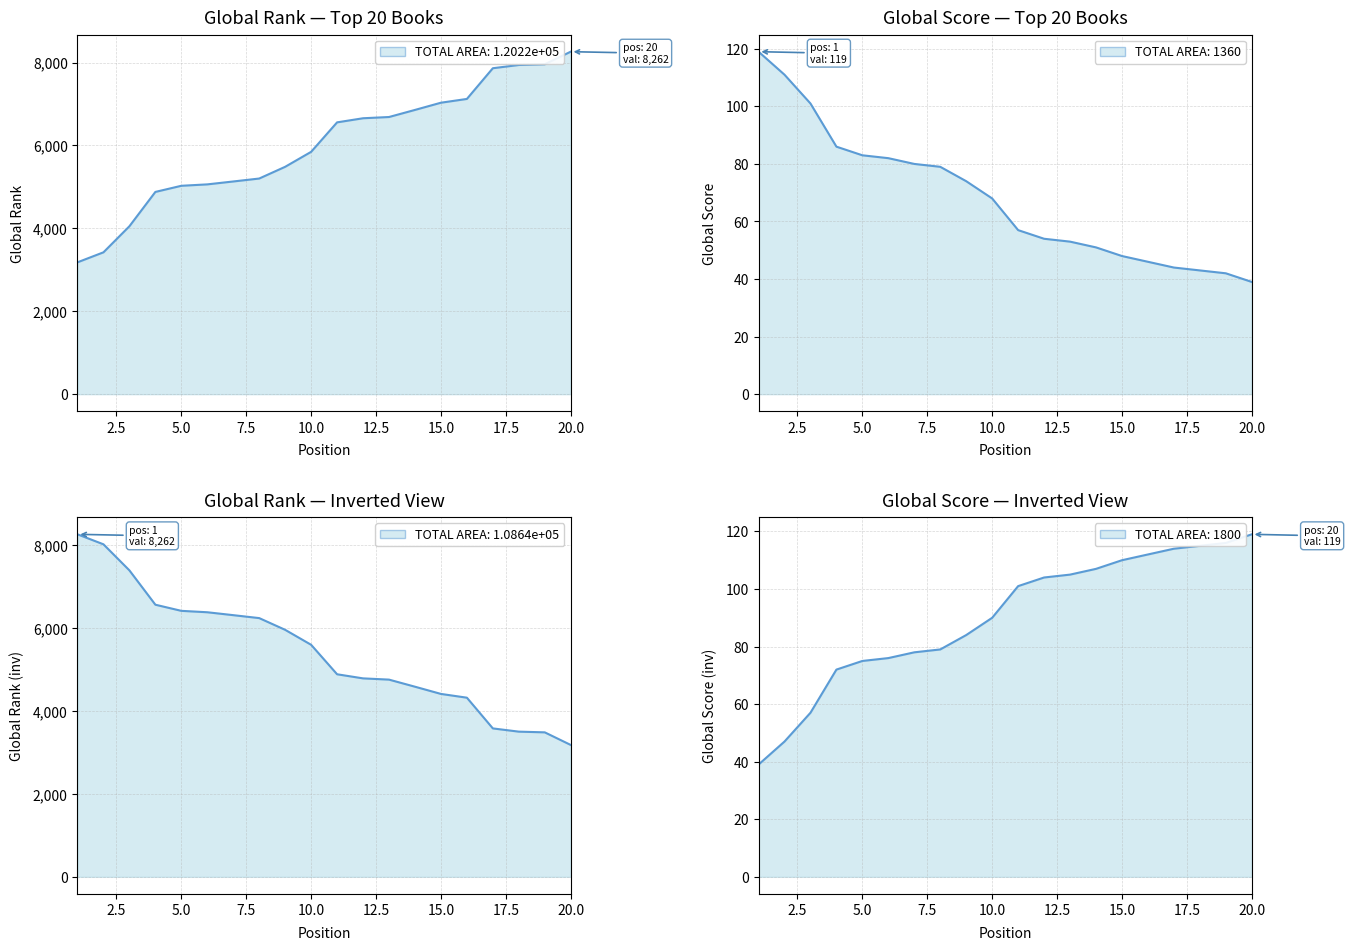

At which category is the sum across all series the highest?

20